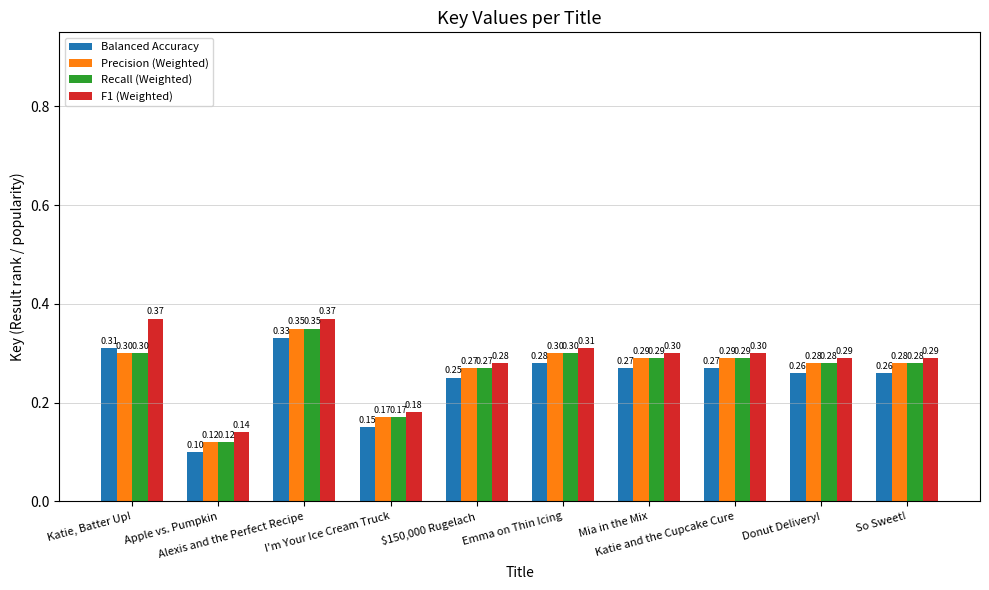

Count the Recall (Weighted) values in the range 0 to 1.

10